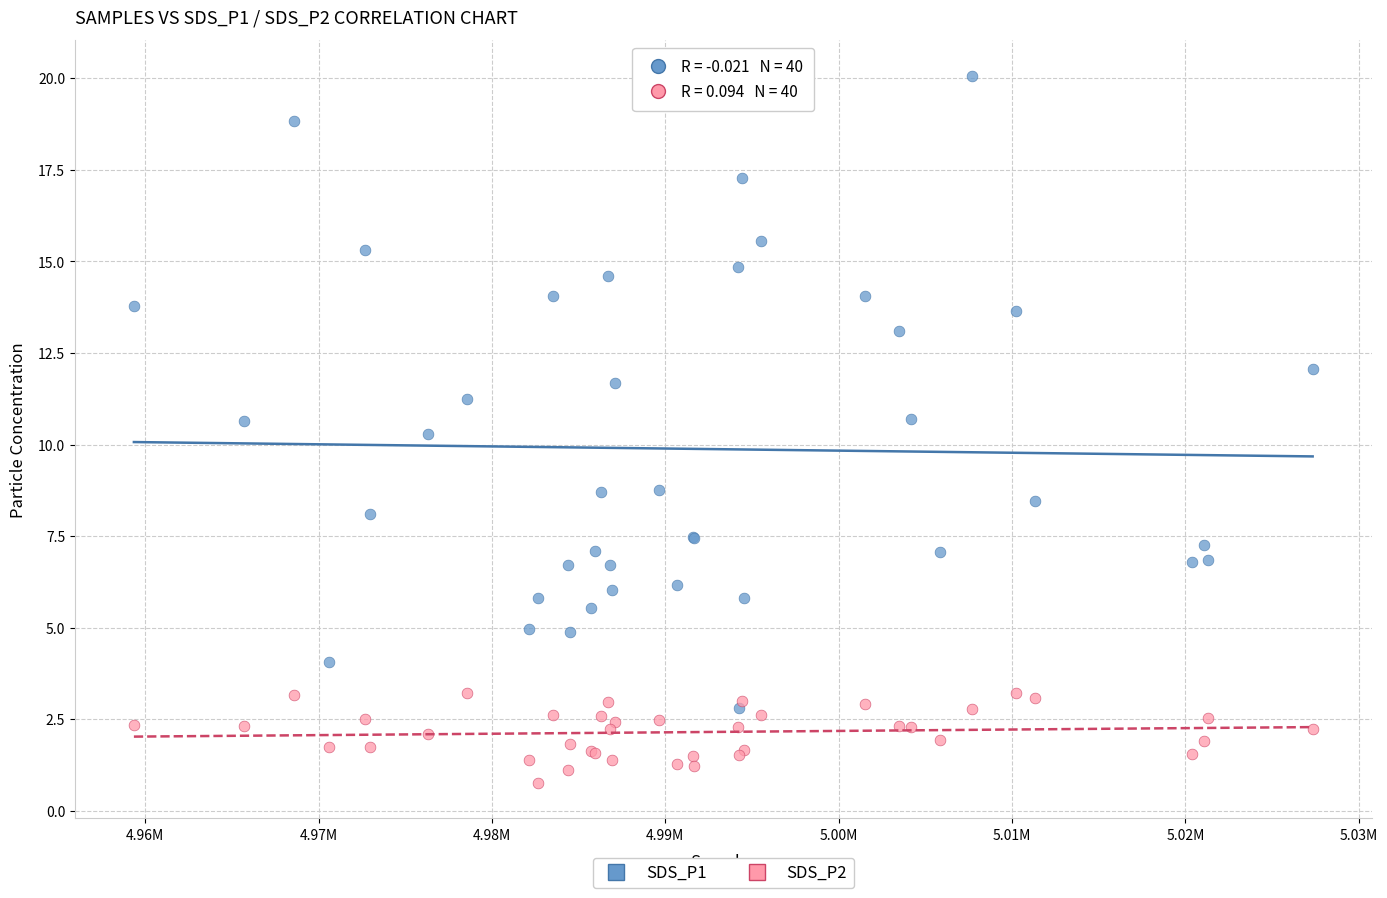

Across all series, what Y value is closest to 10?

10.3